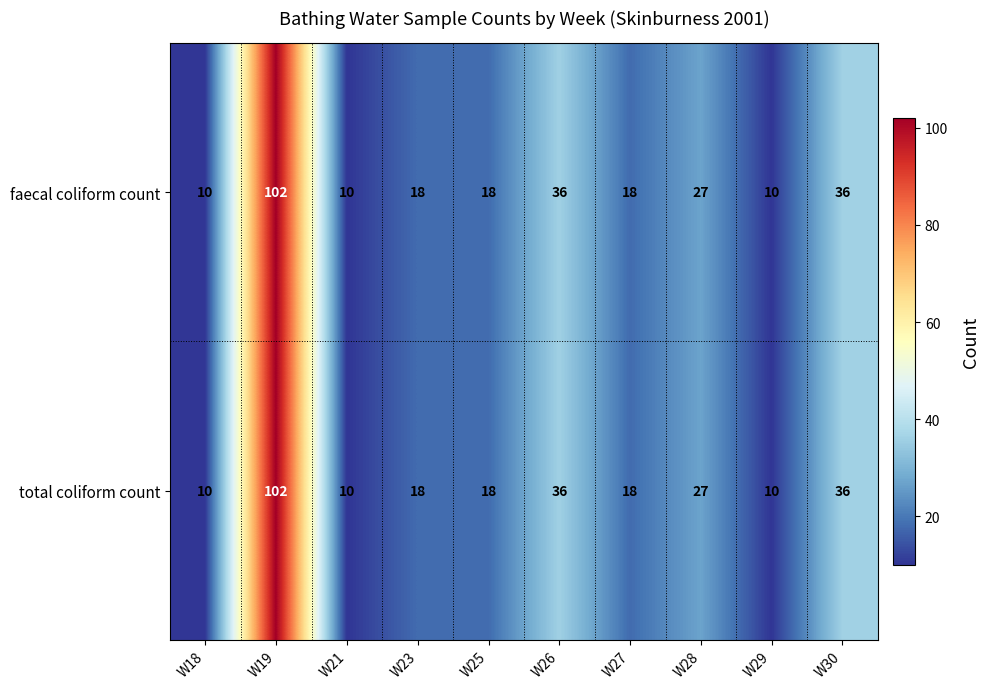

What is the minimum value shown in the chart?

10